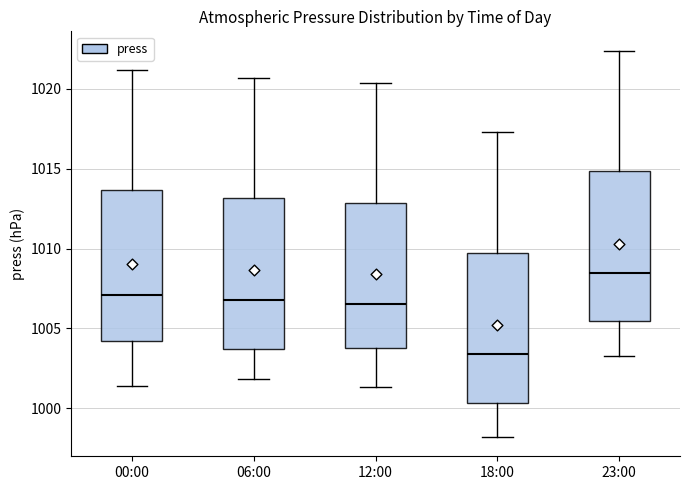

Where does the upper whisker of the box for 12:00 end on the y-axis? The values are not printed on the chart, so give them approximately, as read against the axis.

1020.5